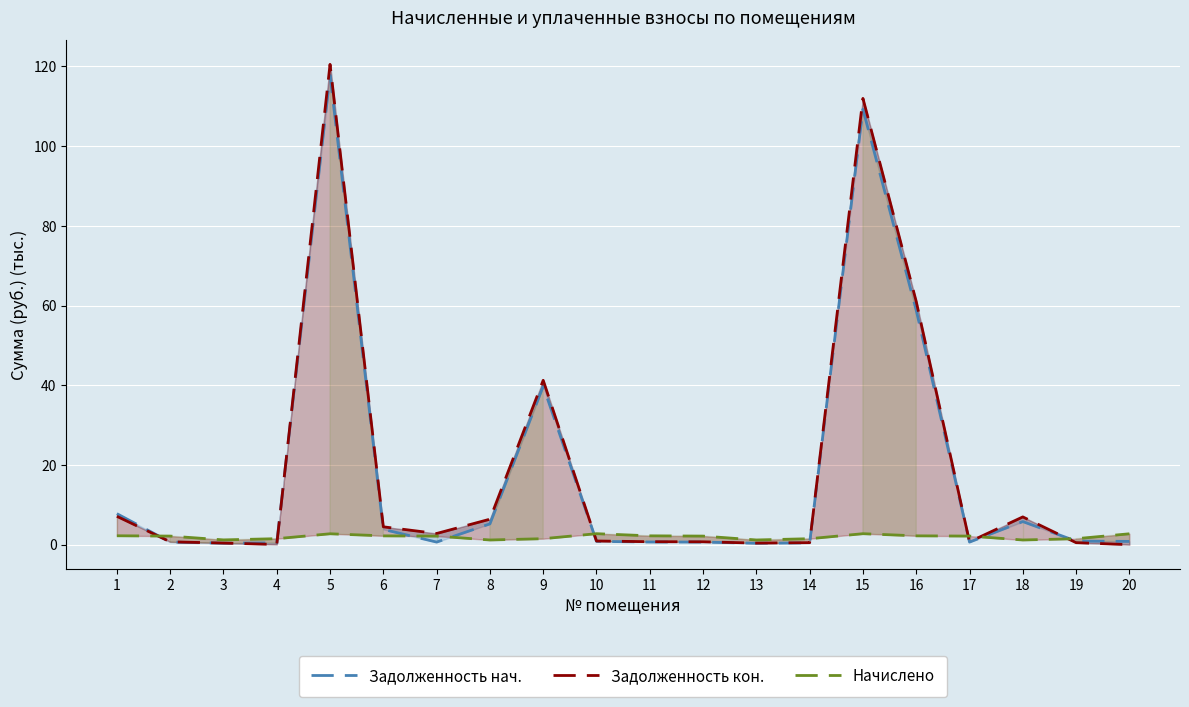

Between 13 and 18, which series saw the biggest shift?

zadolzhennost_kon